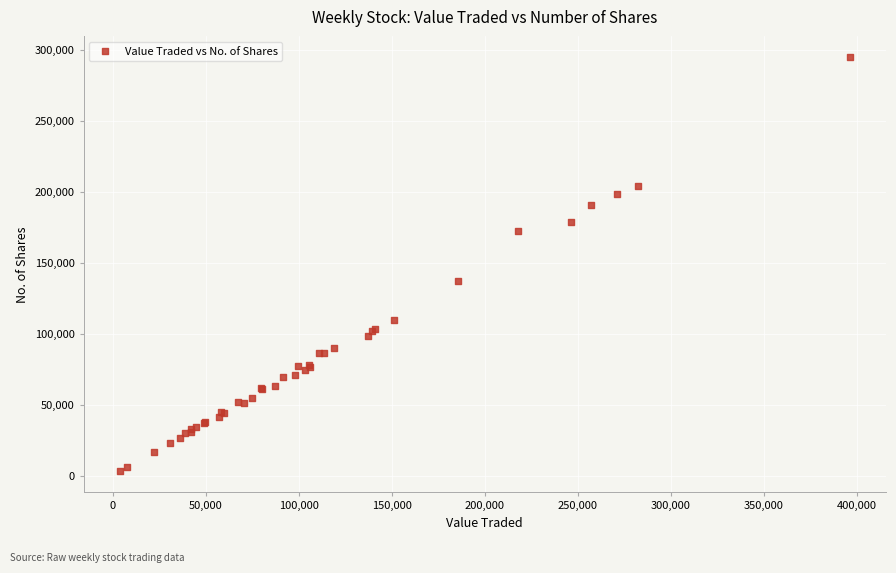

What Y value in the scatter plot is closest to 148978?

137407